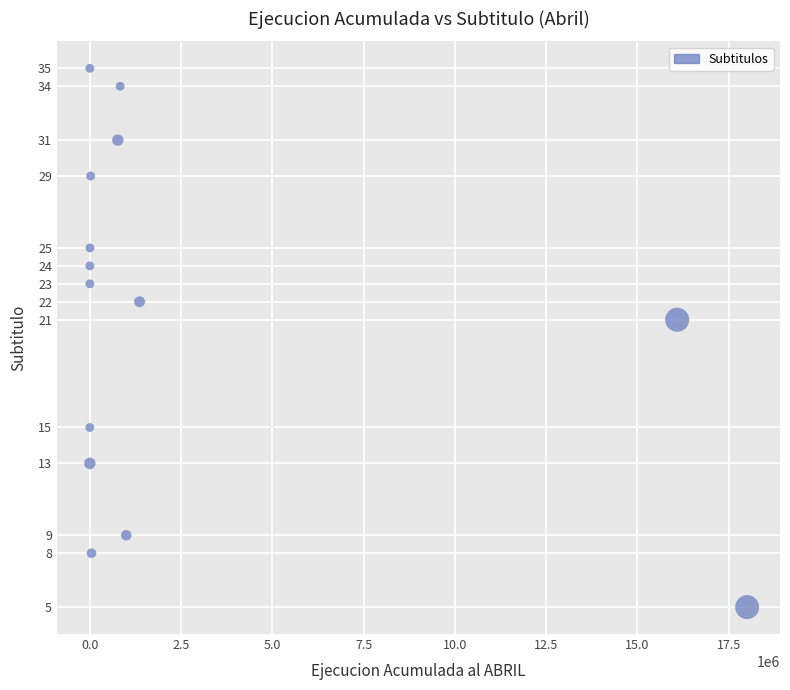

What Y value in the scatter plot is closest to 20?

21